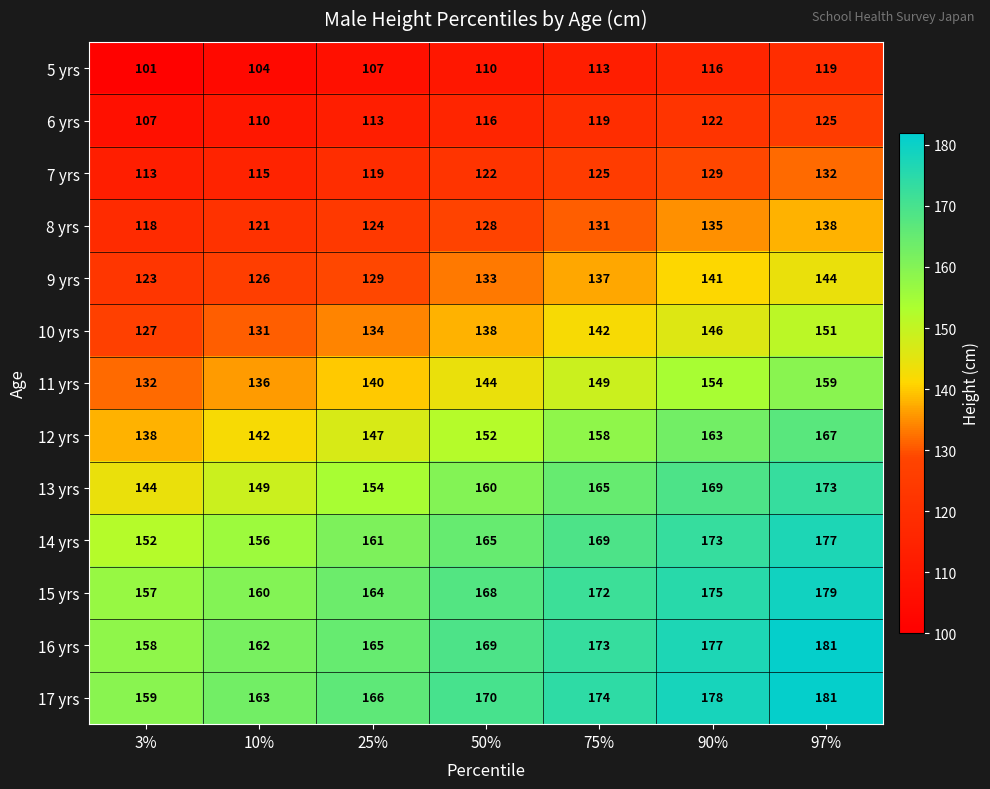

Between 50% and 75%, which series saw the biggest shift?

12 yrs